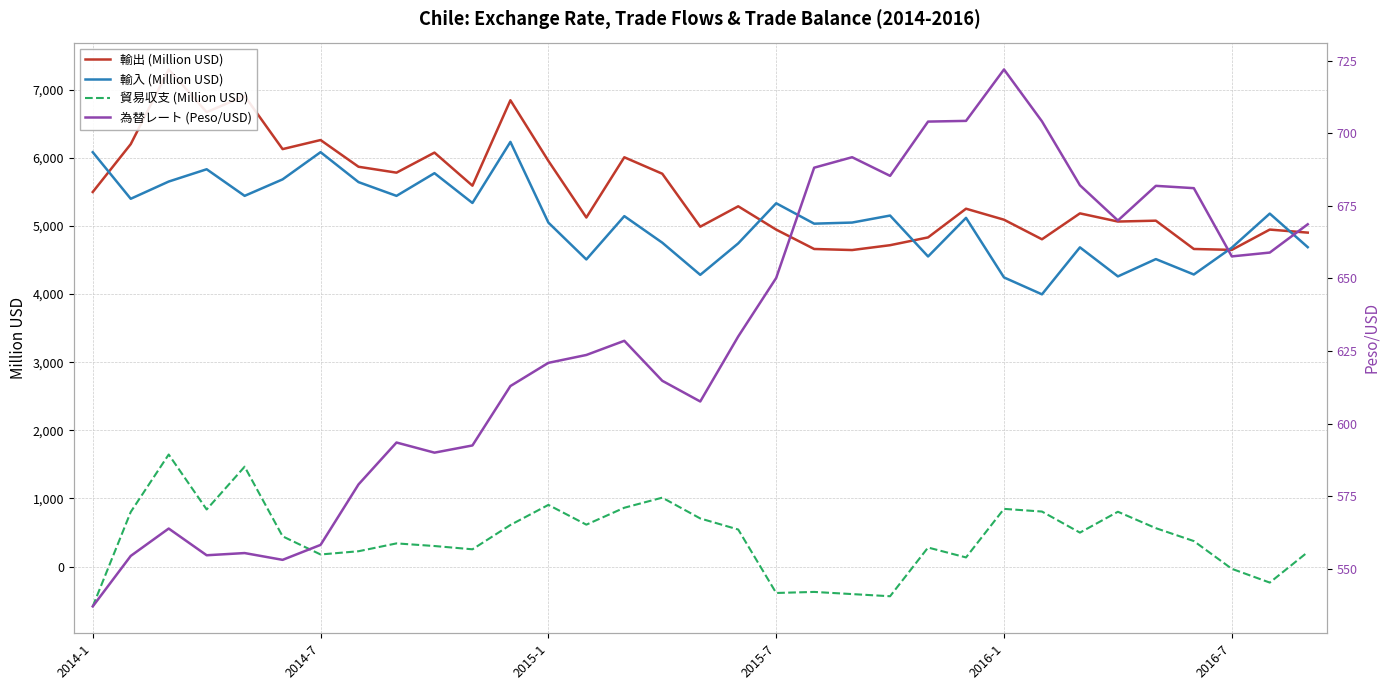

True or false: 輸入 (Million USD) and 為替レート (Peso/USD) cross at least once.

False